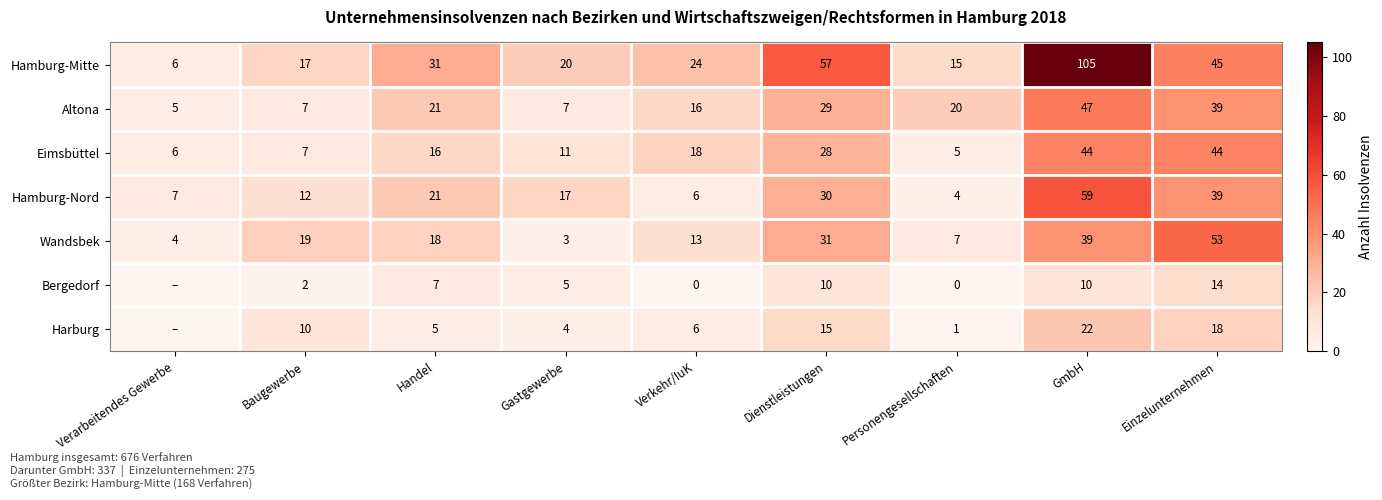

At which category does the chart reach its peak across all series?

GmbH